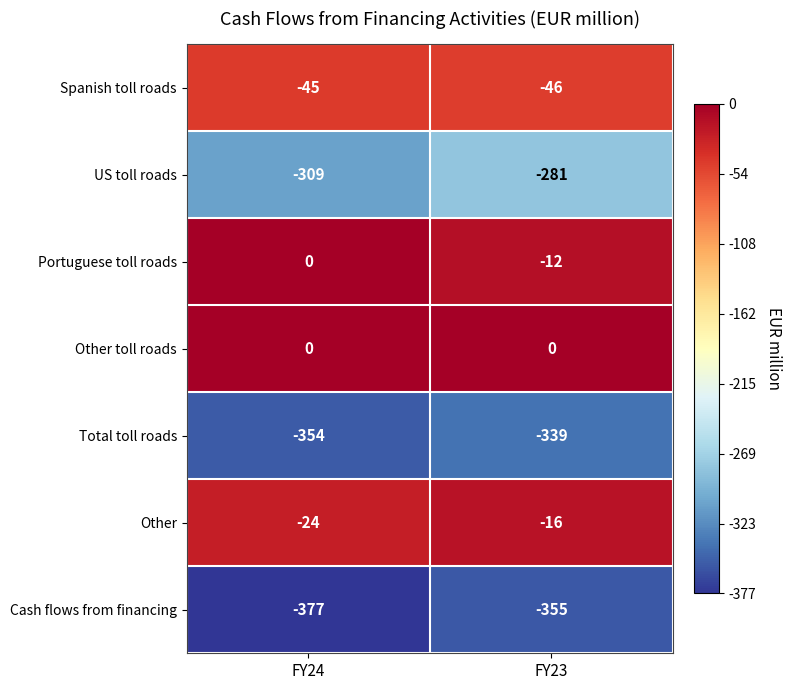

At which category is the sum across all series the highest?

FY23